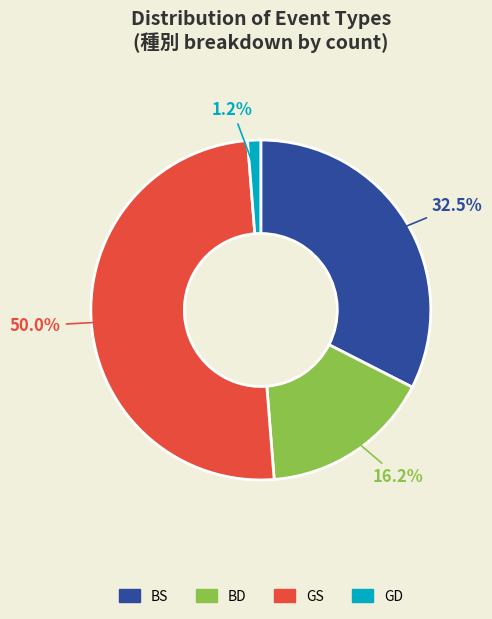

Does GD represent more than half of the total?

No